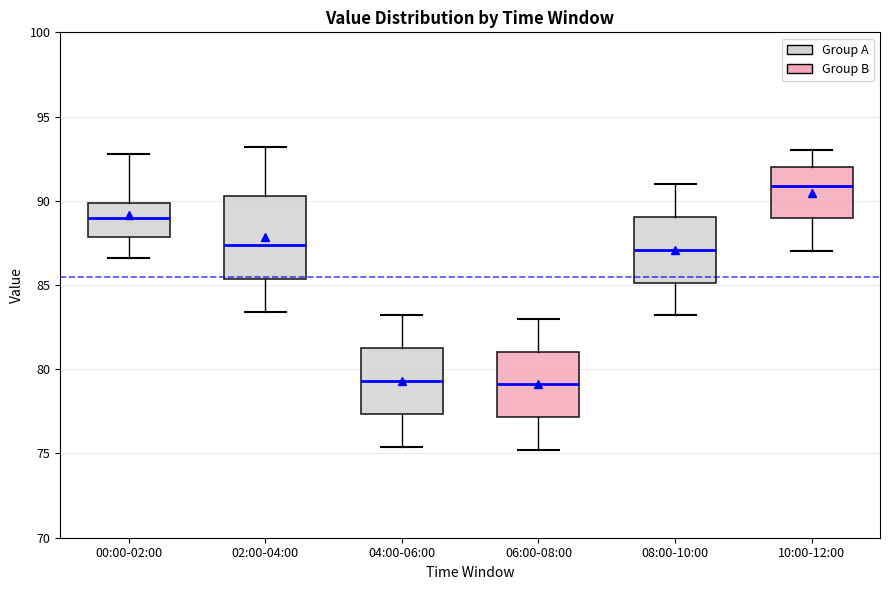

Where does the lower whisker of the box for 02:00-04:00 end on the y-axis? The values are not printed on the chart, so give them approximately, as read against the axis.

83.5